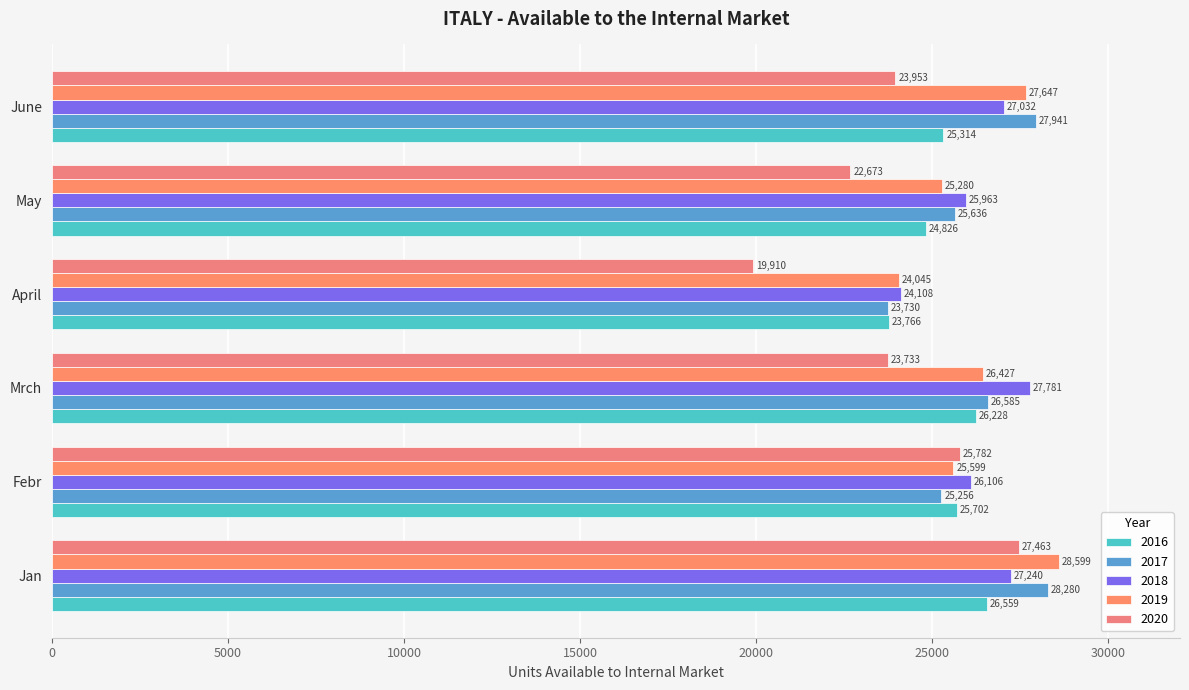

What is the sum of all 2019 values?

157597